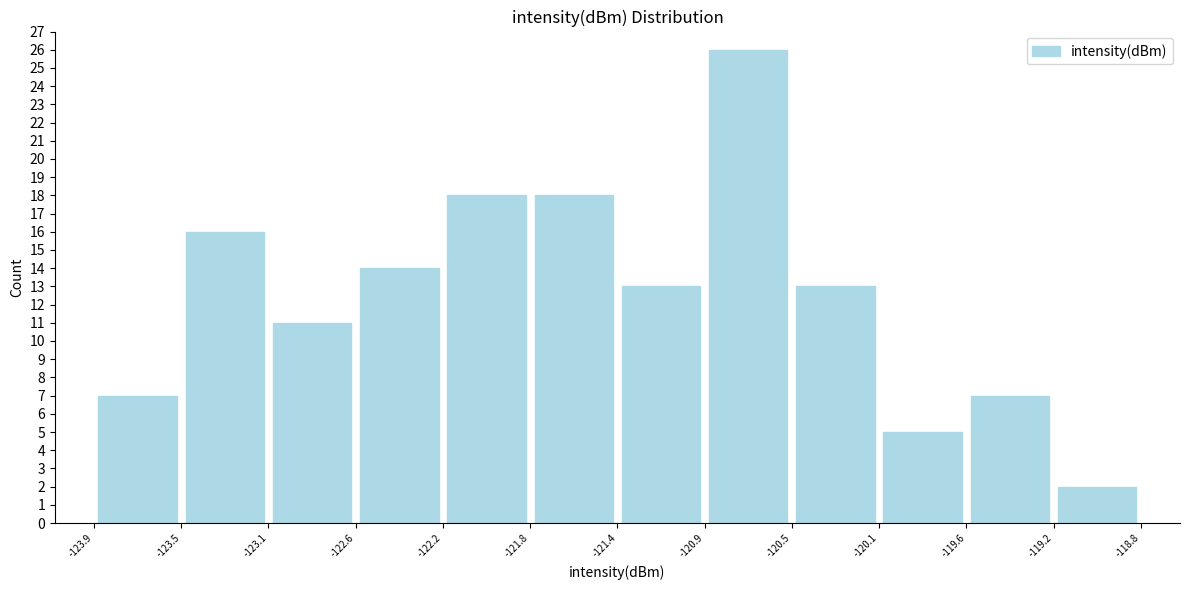

Reading left to right, transcribe this chart: for each bar, give the range it covers on the x-axis and its height. The values are not printed on the chart, so give them approximately, as read against the axis.

-123.9 to -123.5: 7
-123.5 to -123.1: 16
-123.1 to -122.6: 11
-122.6 to -122.2: 14
-122.2 to -121.8: 18
-121.8 to -121.4: 18
-121.4 to -120.9: 13
-120.9 to -120.5: 26
-120.5 to -120.1: 13
-120.1 to -119.6: 5
-119.6 to -119.2: 7
-119.2 to -118.8: 2